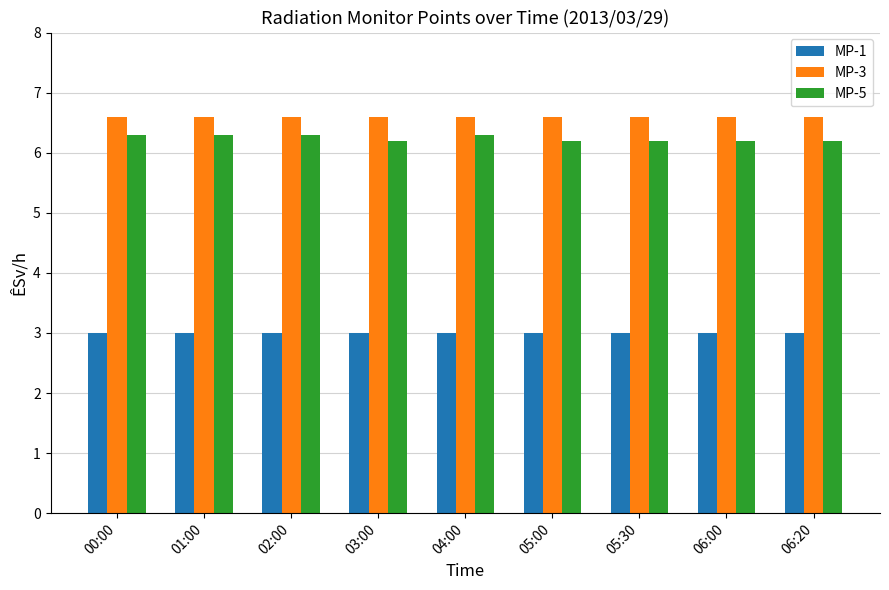

Is the value of MP-1 at 04:00 greater than the value of MP-3 at 04:00?

No